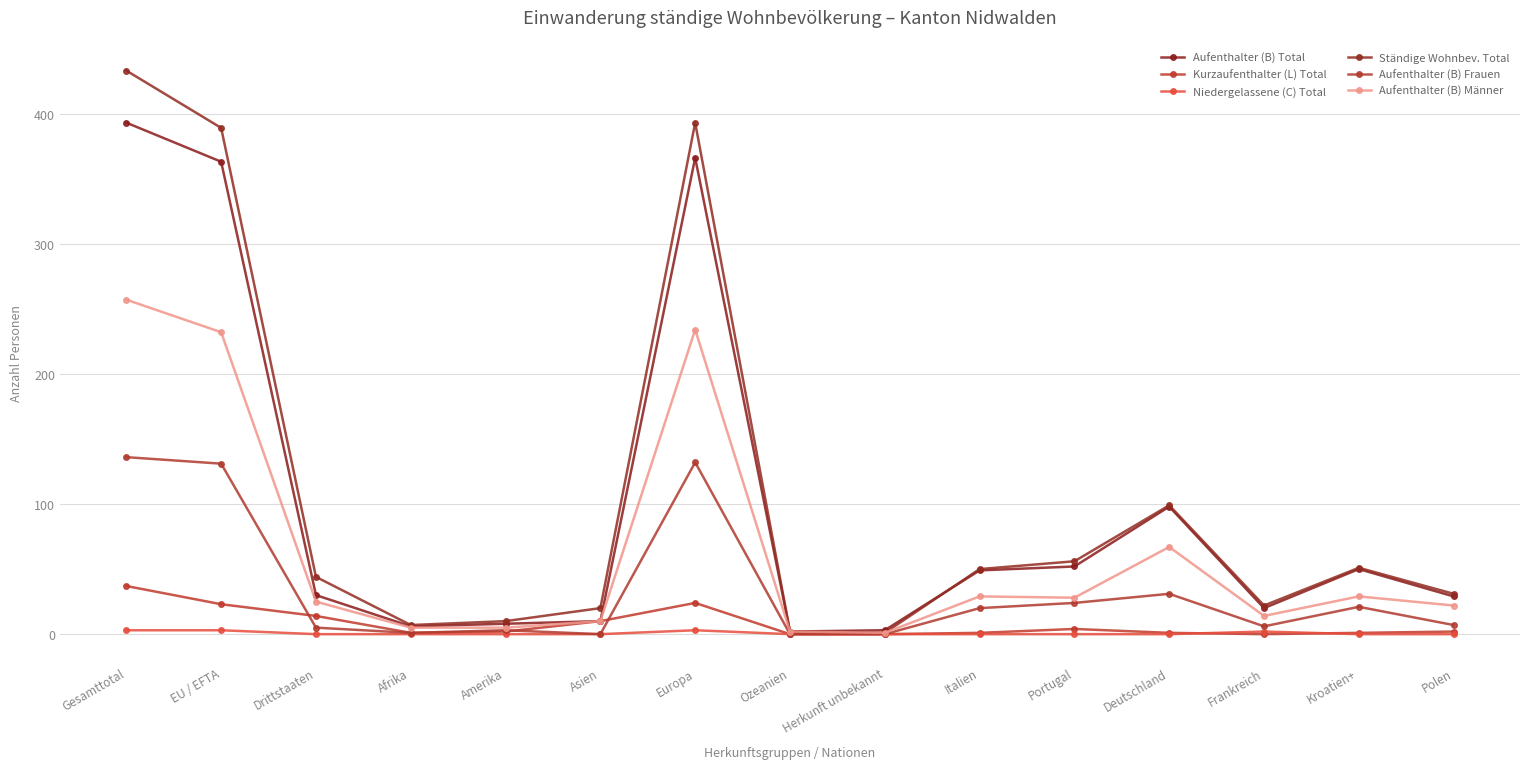

What is the total value across all series at Deutschland?

296